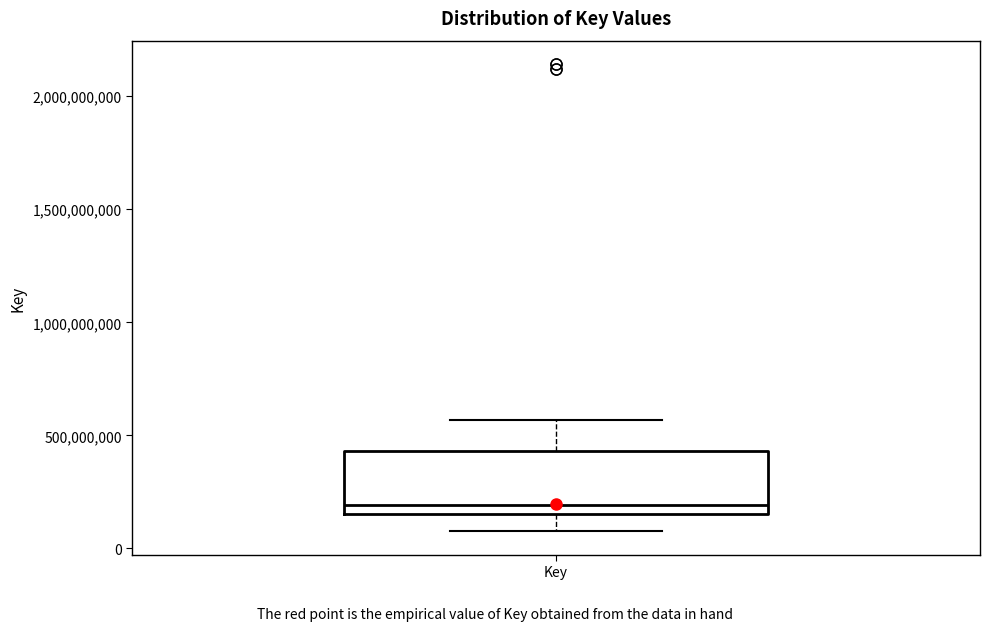

Read this box plot against the y-axis: the position of the median line, the range covered by the box, and the ends of both whiskers. The values are not printed on the chart, so give them approximately, as read against the axis.

median 200000000, box 150000000 to 450000000, whiskers 100000000 to 550000000